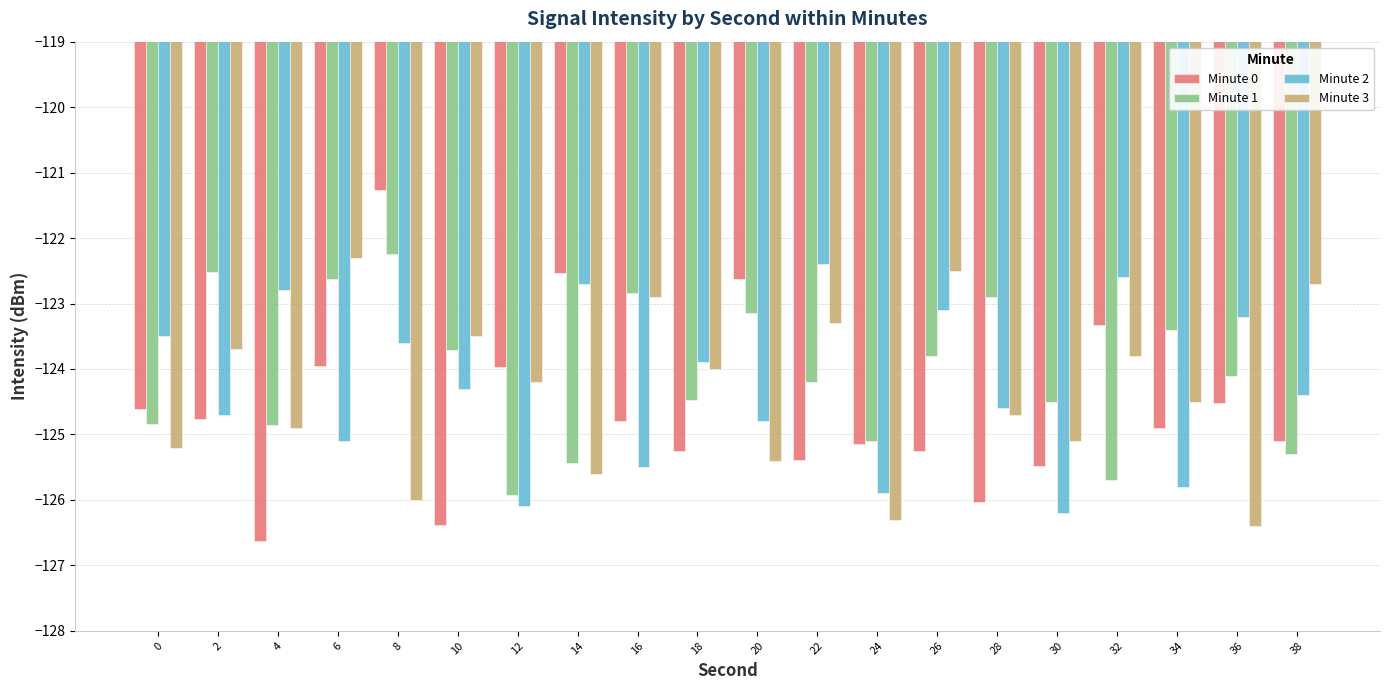

What is the value of the Minute 3 bar at the 18th from the left?

-124.5